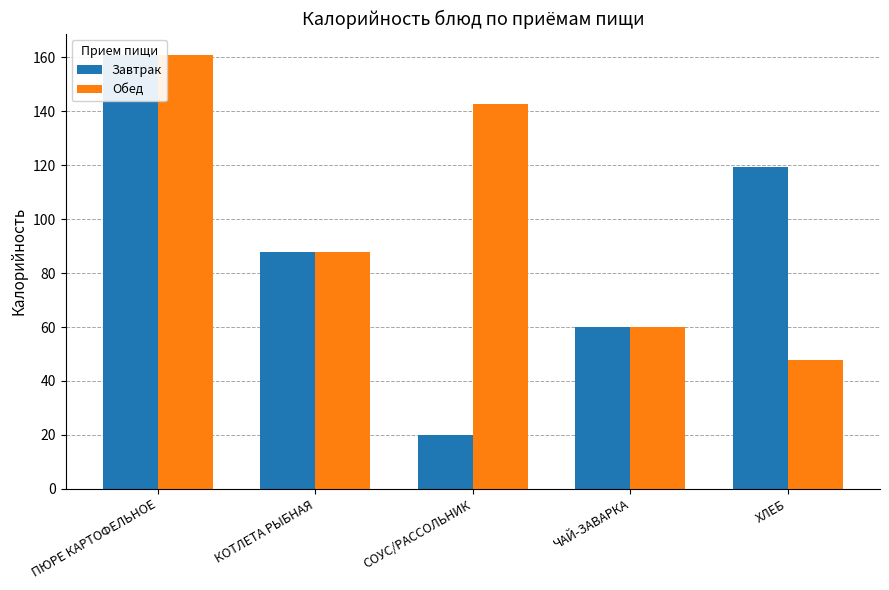

What is the label of the 5th bar from the right?

ПЮРЕ КАРТОФЕЛЬНОЕ